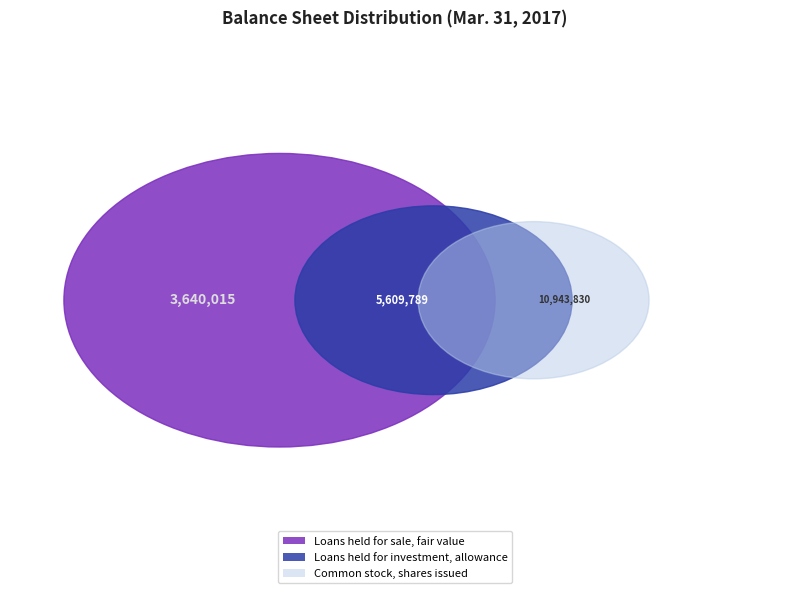

Rank the categories by value from lowest to highest.

Loans held for sale, fair value, Loans held for investment, allowance, Common stock, shares issued